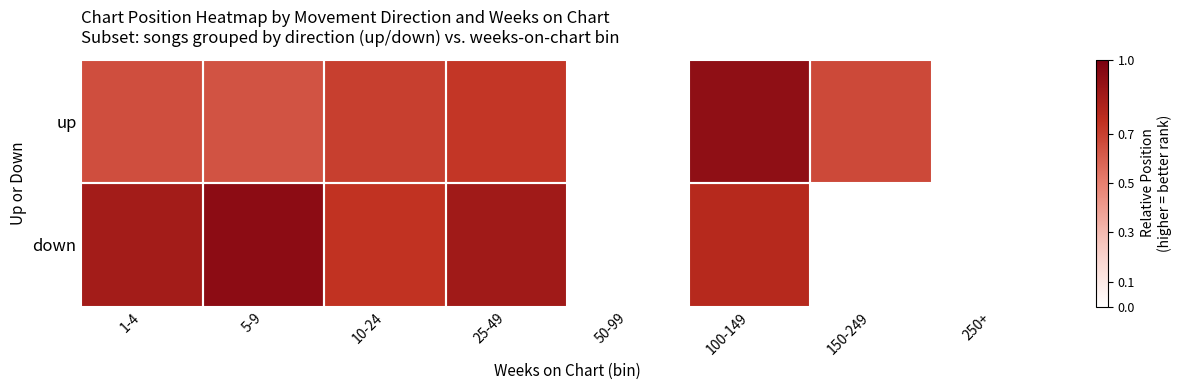

How many values in up are above zero?

6